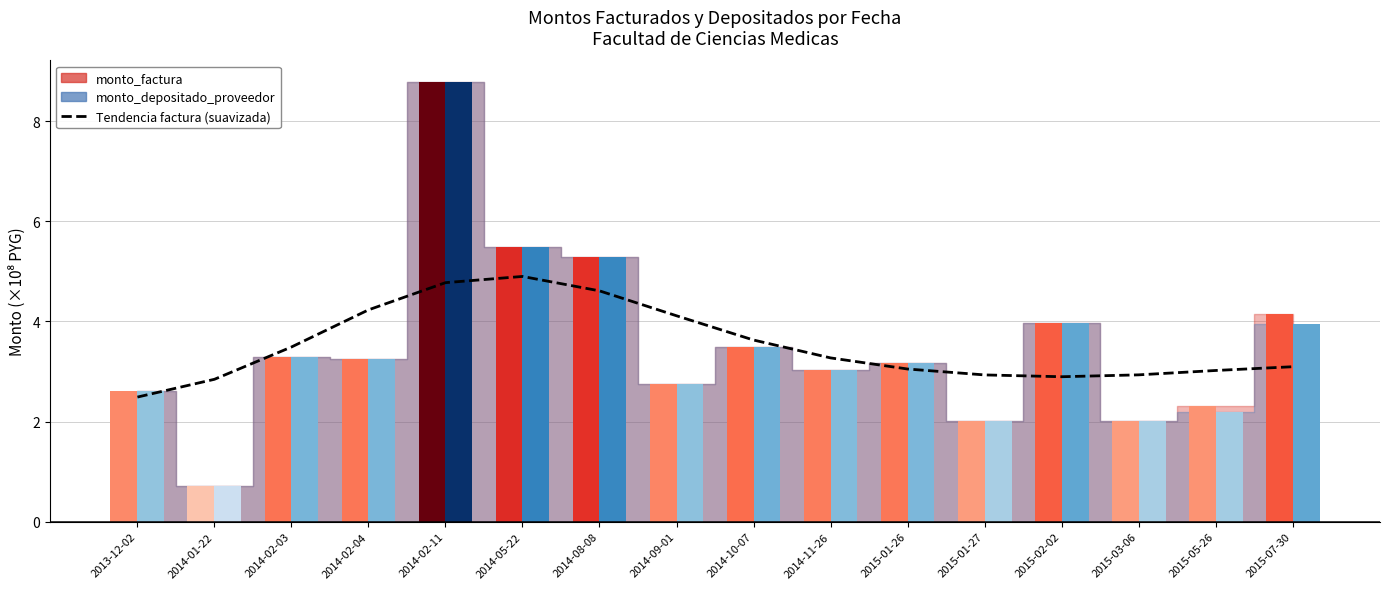

Does the chart contain stacked bars?

No